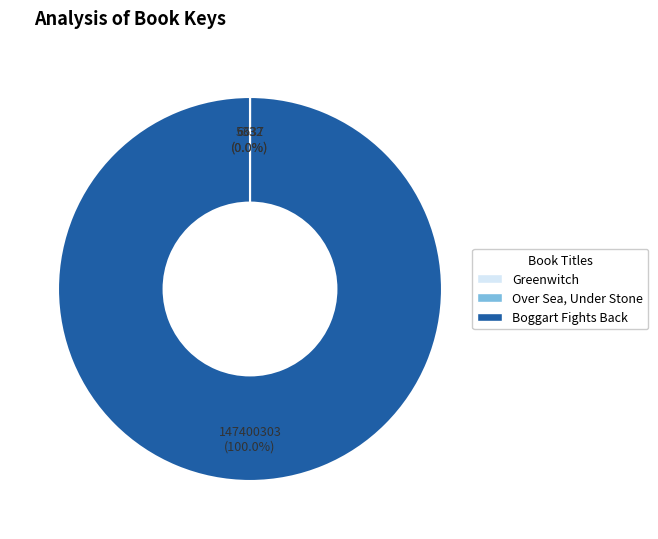

To the nearest percent, what is the difference between the largest and smallest slice percentages?

100%